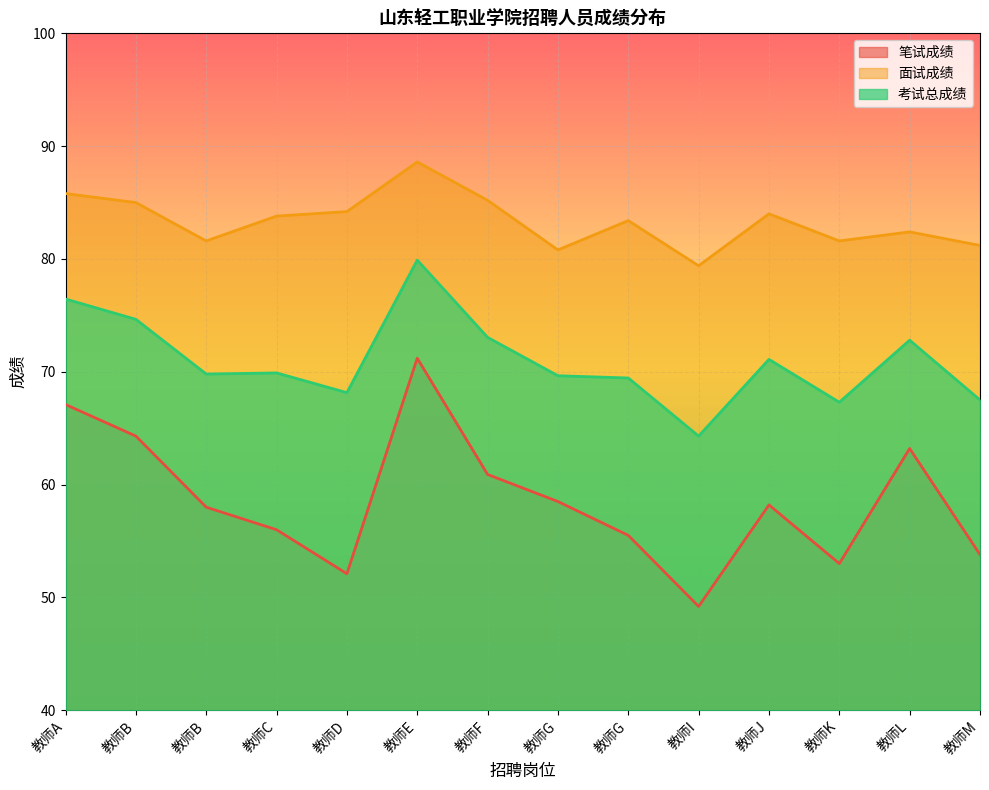

In 面试成绩, how many points are higher than both neighbors (excluding endpoints)?

4